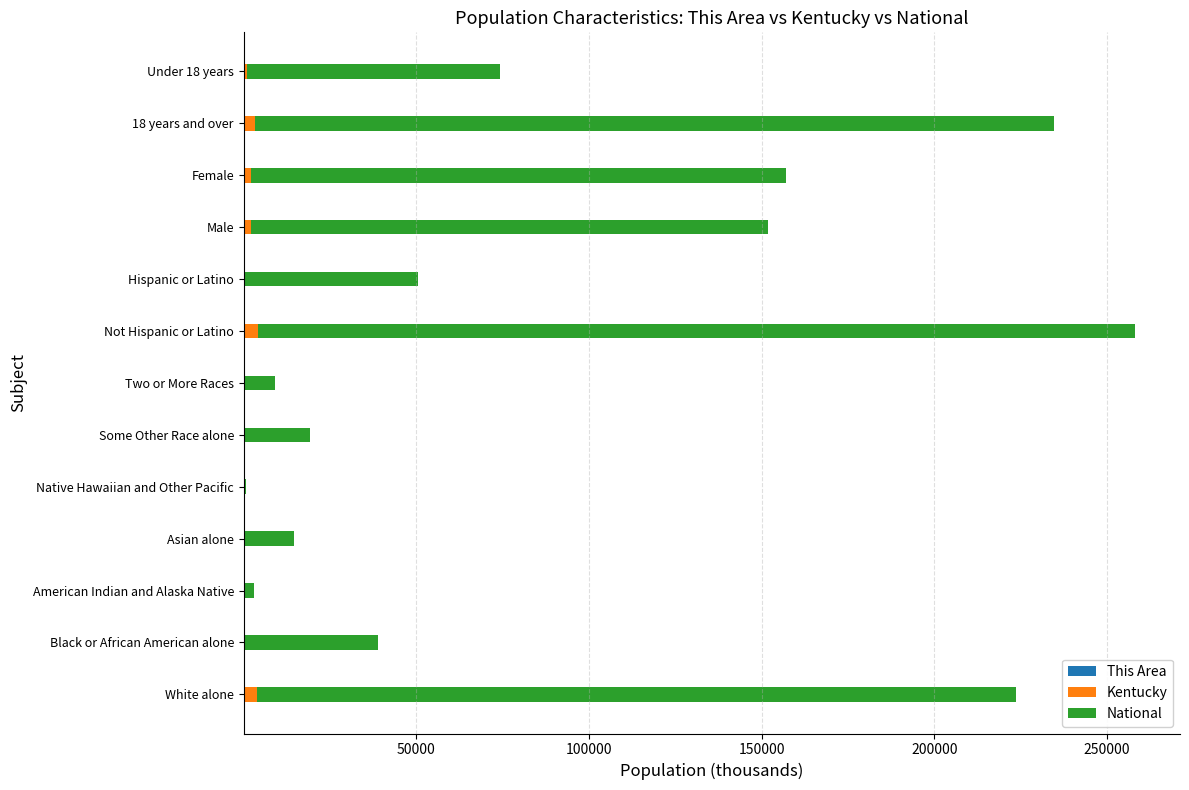

At which category is the sum across all series the highest?

Not Hispanic or Latino